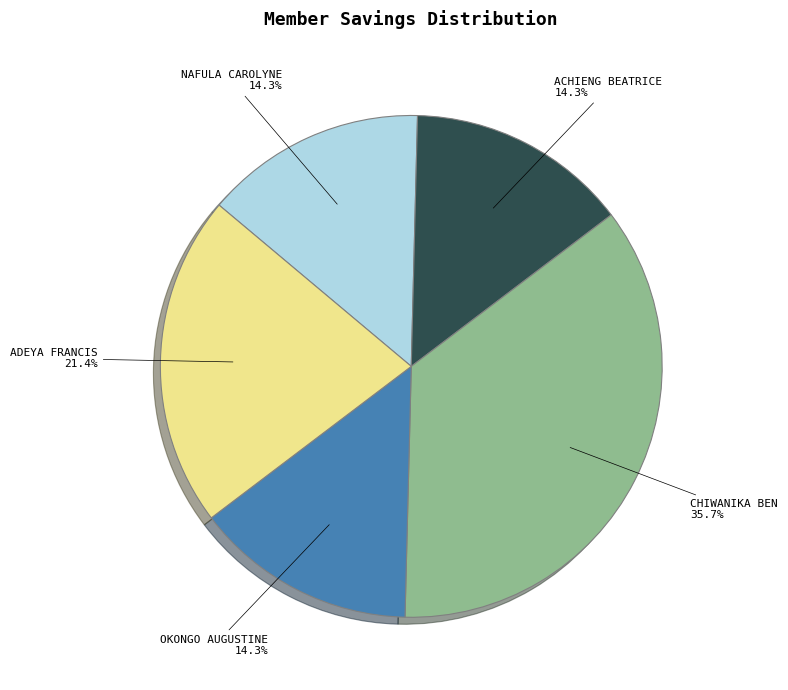

Is there any slice that represents more than half of the pie?

No